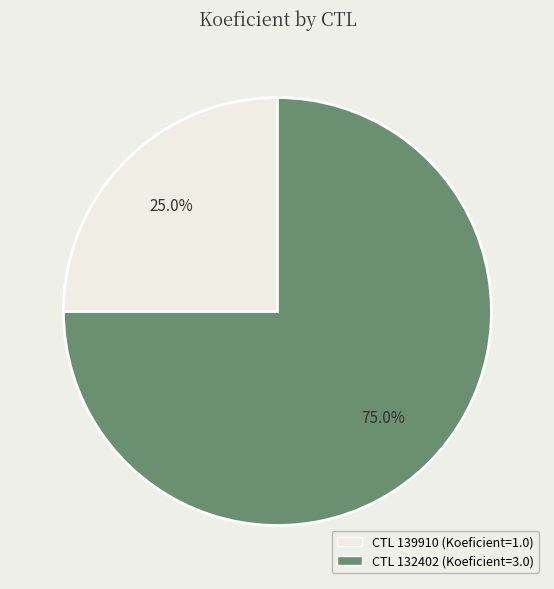

Is there any slice that represents more than half of the pie?

Yes